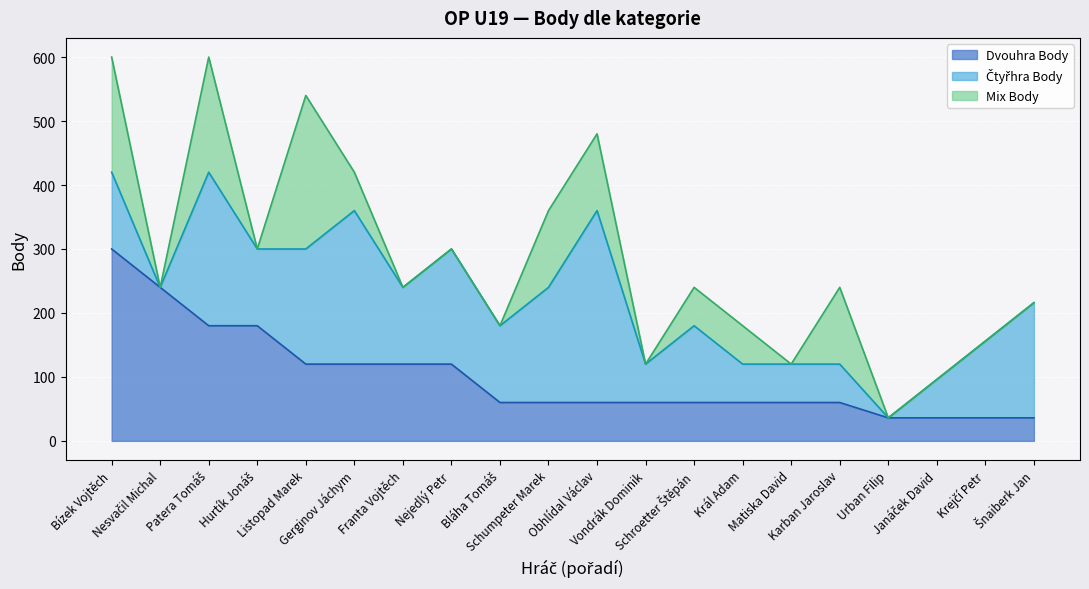

True or false: Dvouhra Body has more than 2 interior local peaks.

False